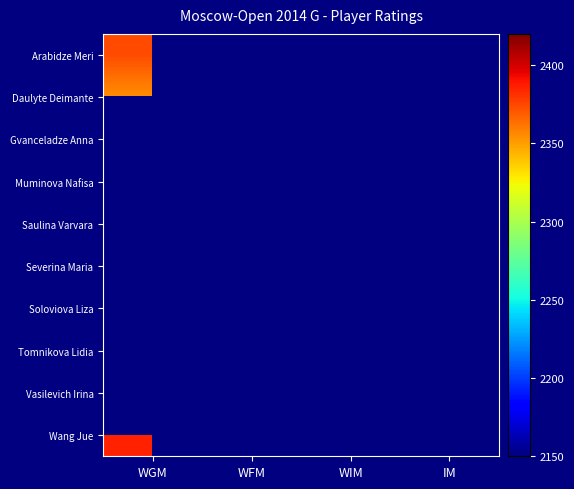

At how many categories does at least one series exceed 2230?

2